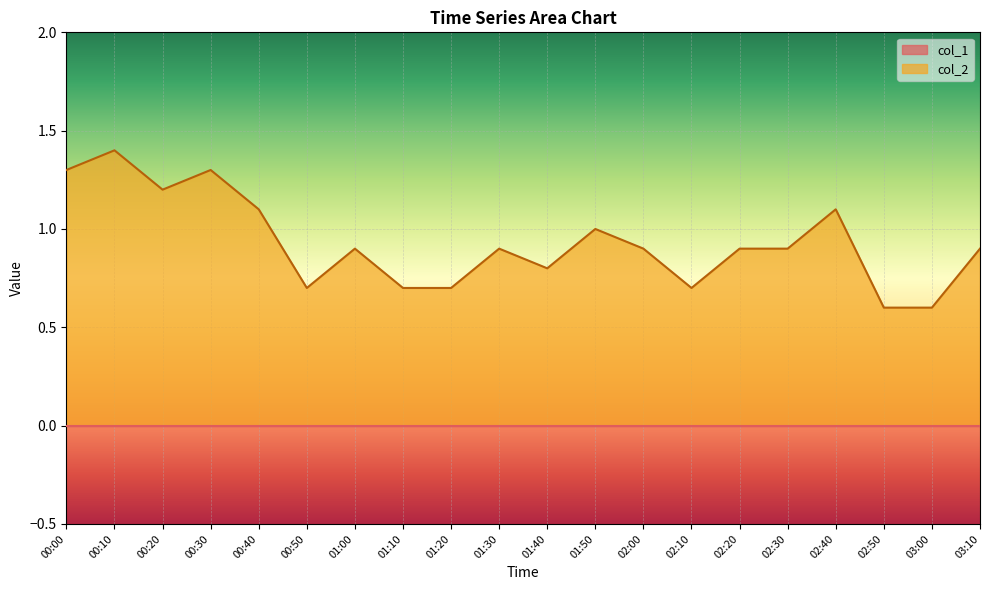

True or false: the data has more than 1 interior local peaks.

True